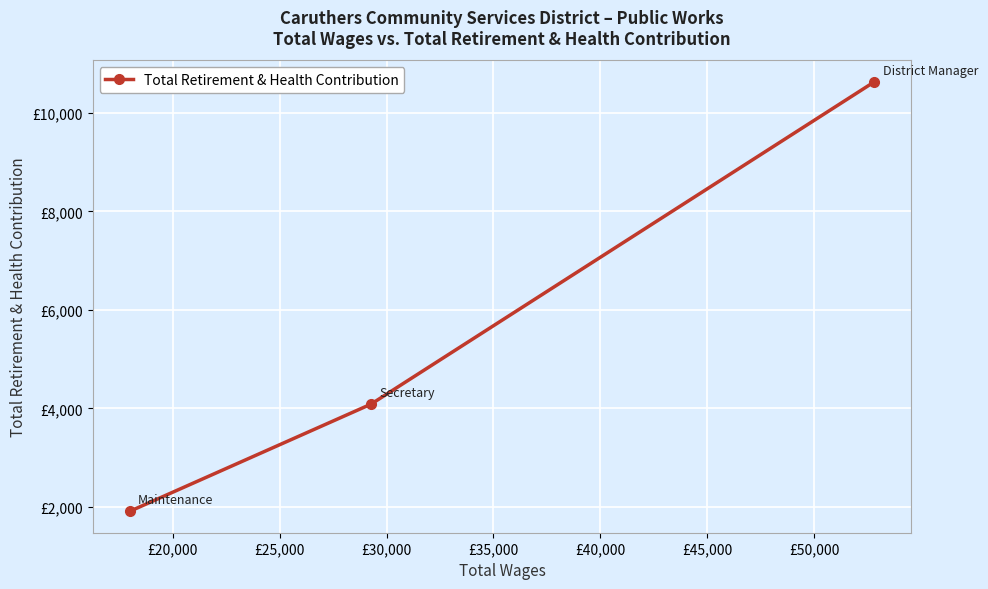

How many values are between 1914 and 10626?

3